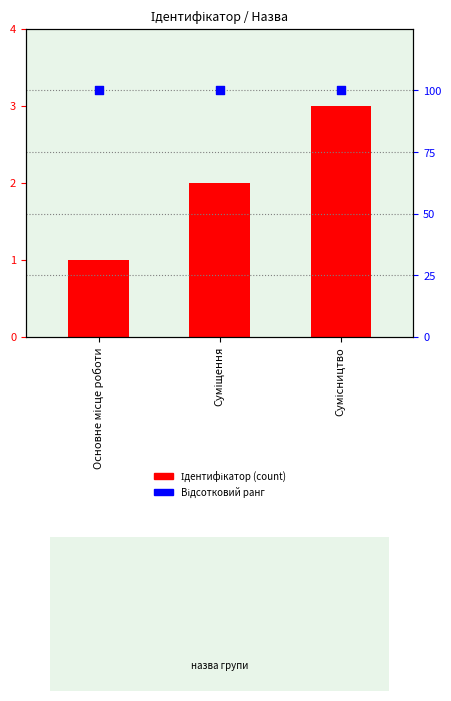

At which category is the sum across all series the highest?

Сумісництво